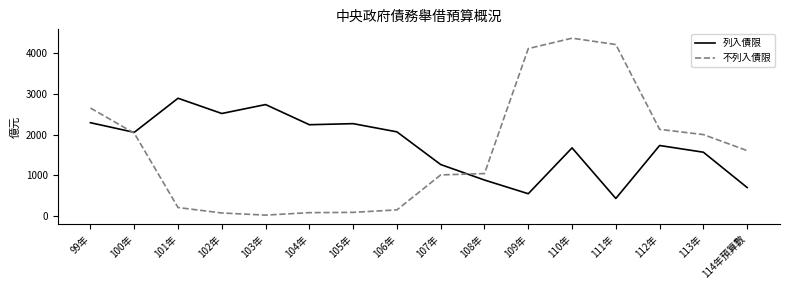

Is it true that 不列入債限 equals 1166 at 100年?

False